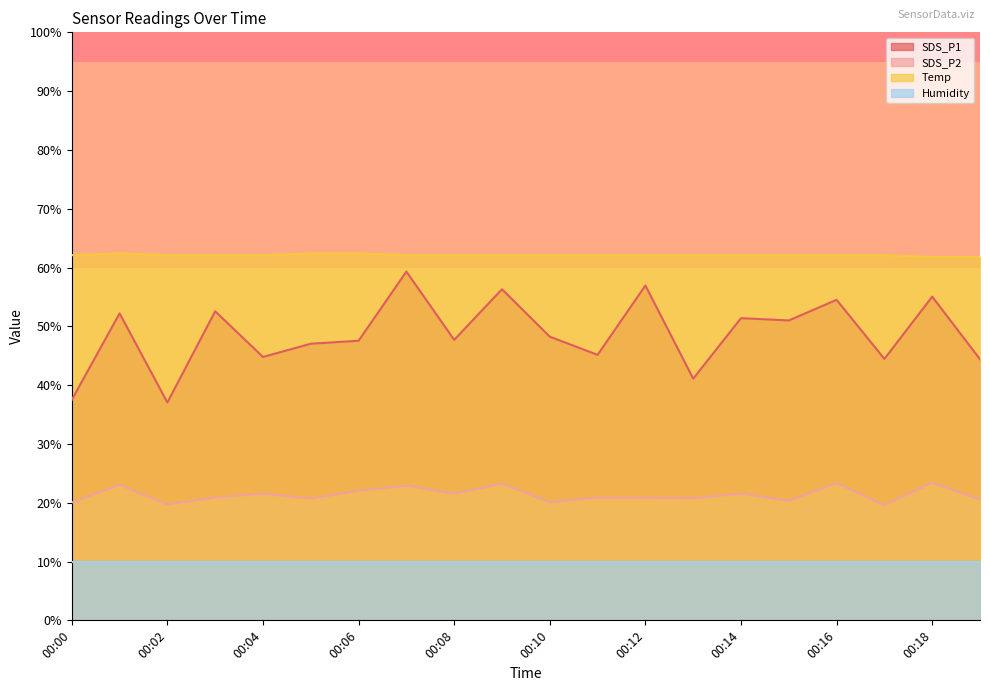

What is the spread (max minus min) of values at 00:02?

52.1